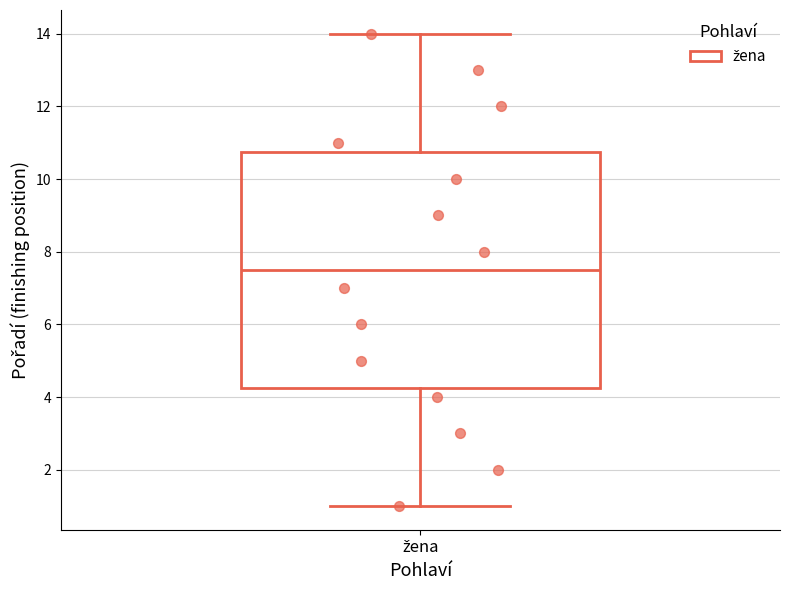

Where does the median line of the box for žena sit on the y-axis? The values are not printed on the chart, so give them approximately, as read against the axis.

7.6